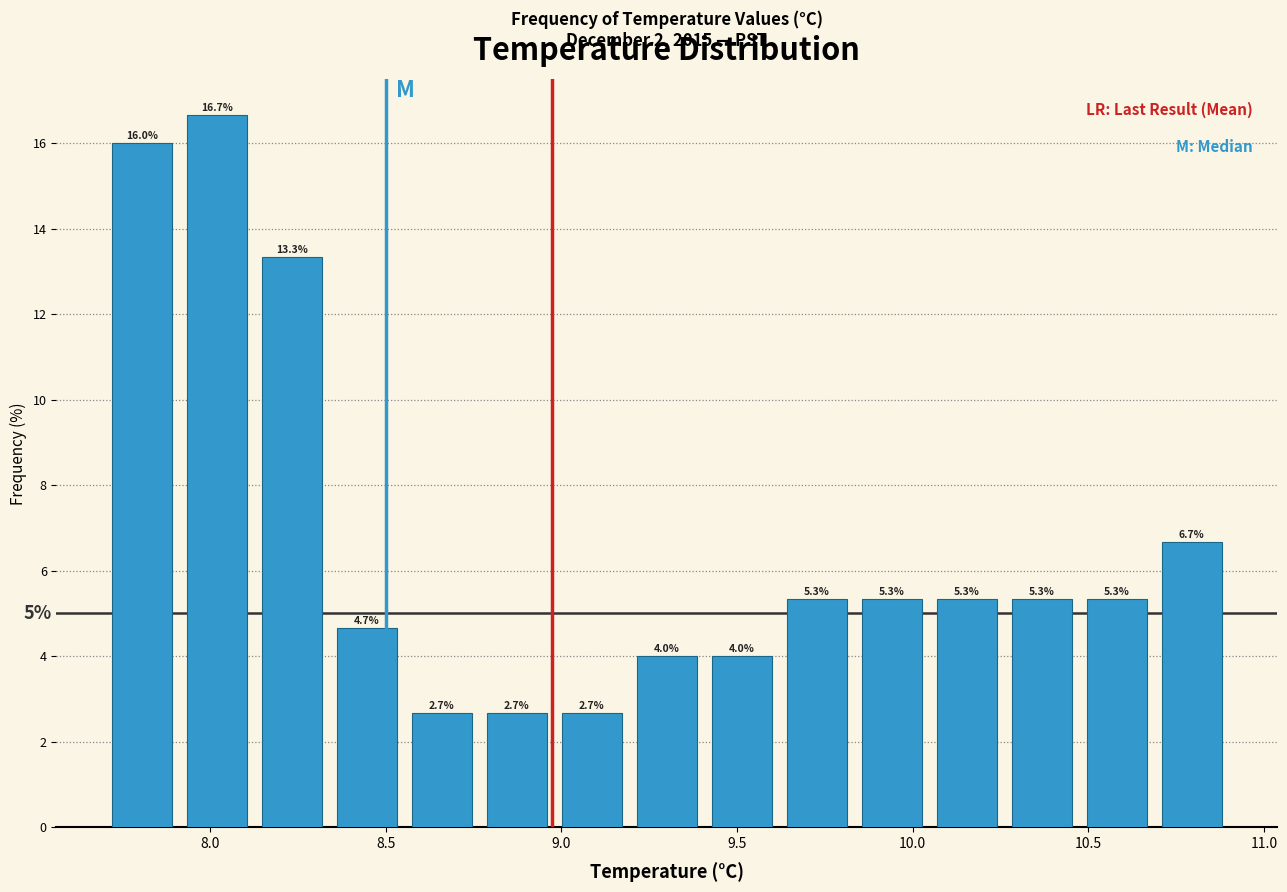

Which range on the x-axis has the tallest bar?

7.90 to 8.15